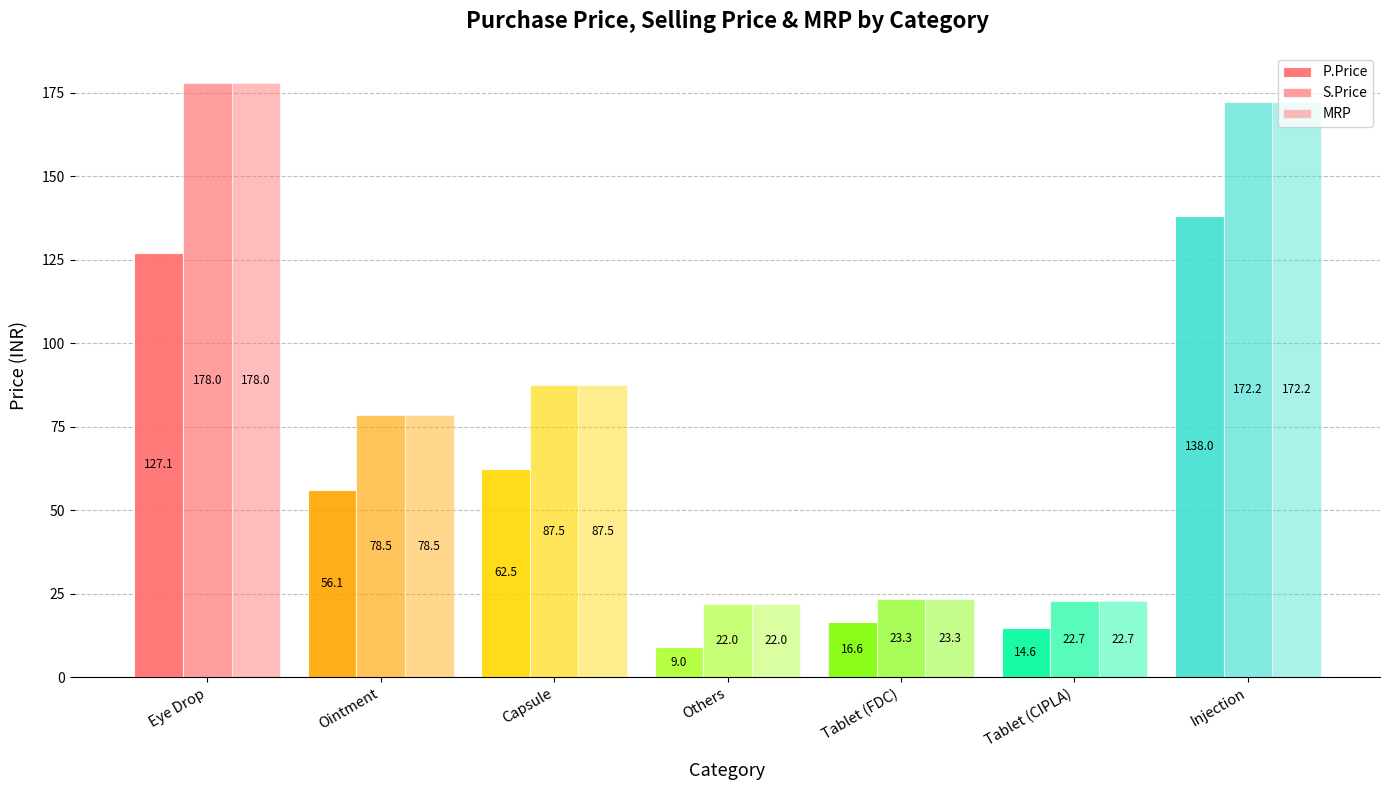

Reading right to left, extract all data points from this chart.

P.Price: Injection=138.0	Tablet (CIPLA)=14.6	Tablet (FDC)=16.6	Others=9.0	Capsule=62.5	Ointment=56.1	Eye Drop=127.1
S.Price: Injection=172.2	Tablet (CIPLA)=22.7	Tablet (FDC)=23.3	Others=22.0	Capsule=87.5	Ointment=78.5	Eye Drop=178.0
MRP: Injection=172.2	Tablet (CIPLA)=22.7	Tablet (FDC)=23.3	Others=22.0	Capsule=87.5	Ointment=78.5	Eye Drop=178.0